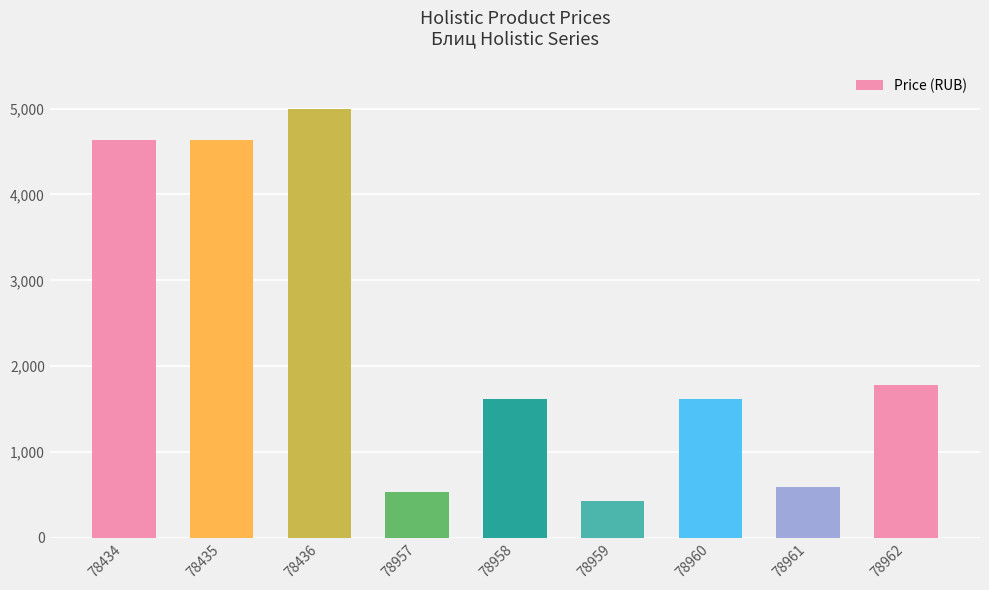

How many bars are there in total?

9